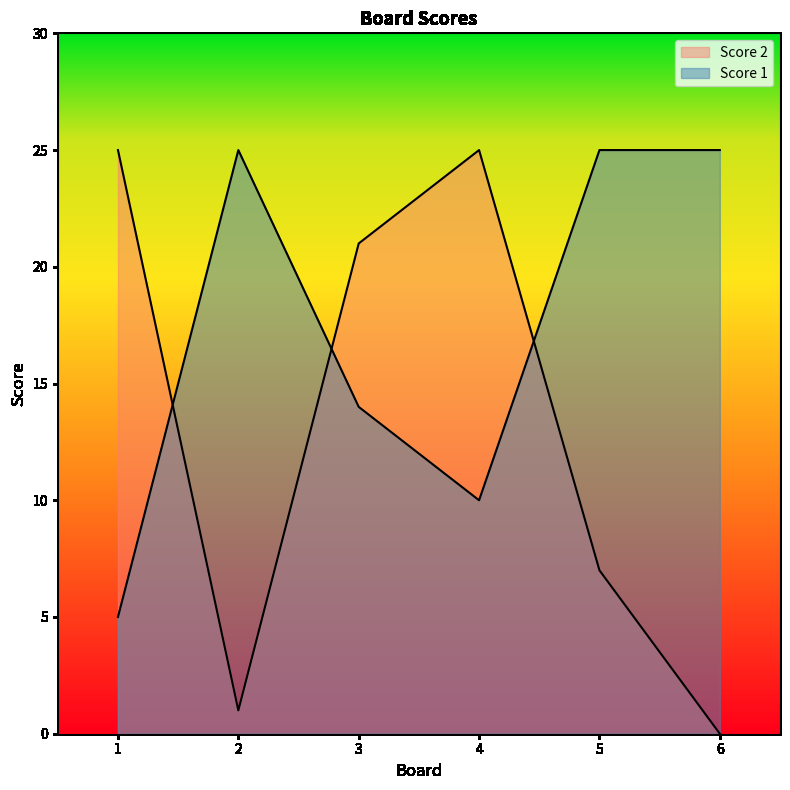

At how many categories does at least one series exceed 14?

6